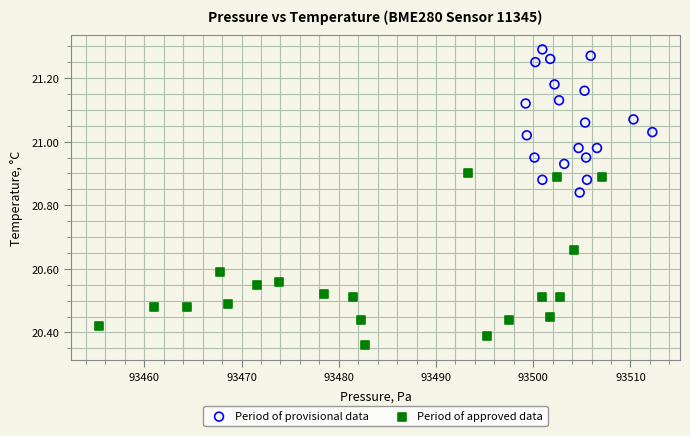

Which series contains the lowest Y value?

Period of approved data